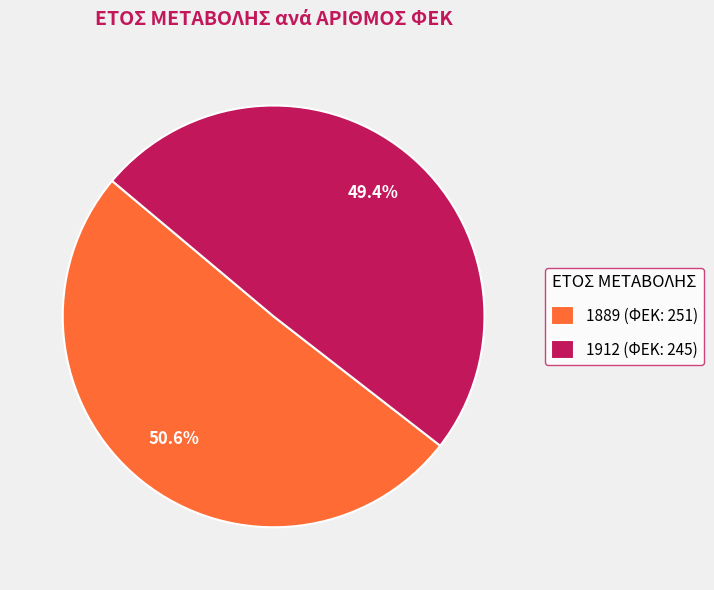

How many slices are in this pie chart?

2